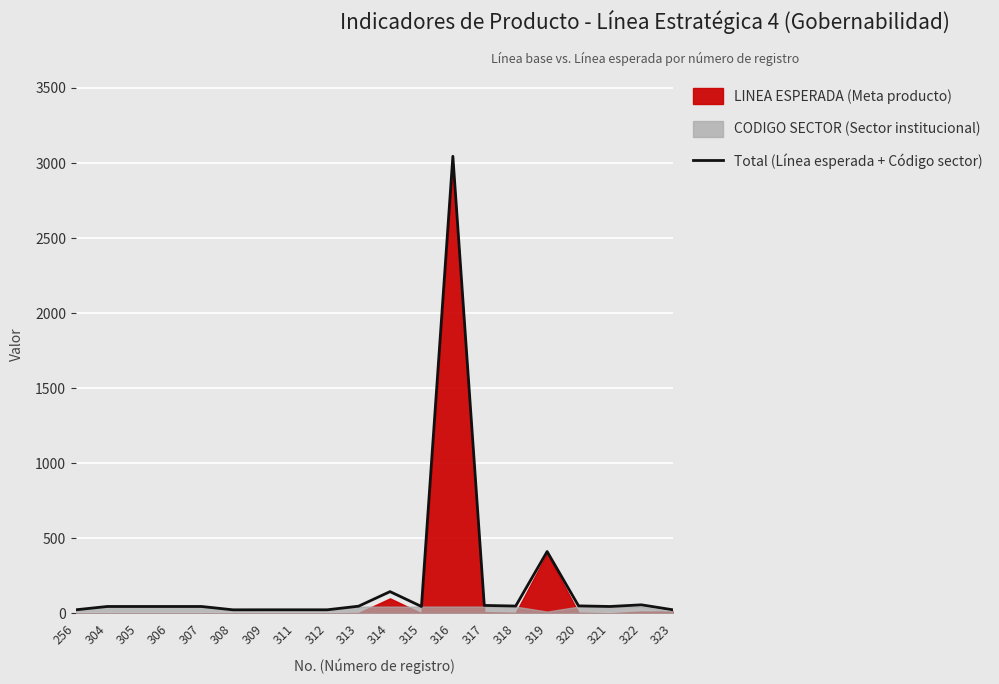

How many lines are shown in the chart?

1